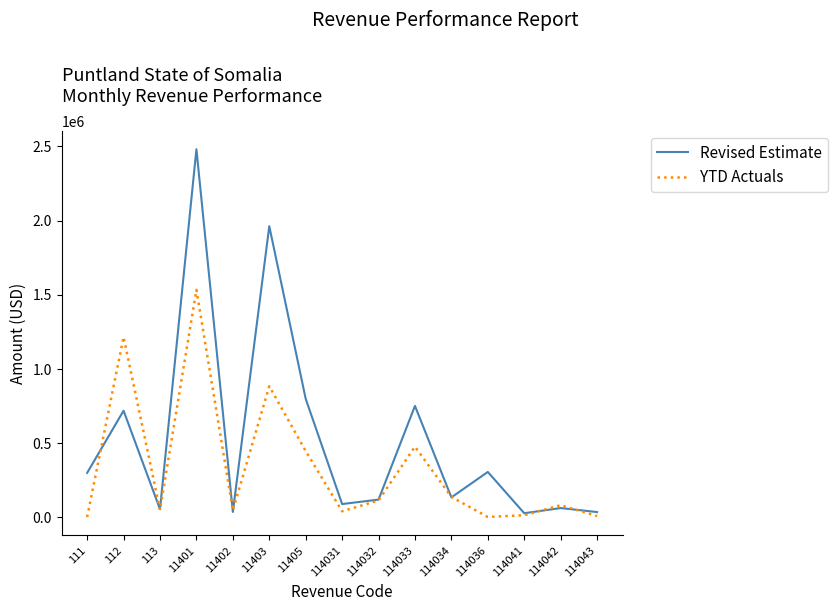

At which label is YTD Actuals closest to 768055?

11403